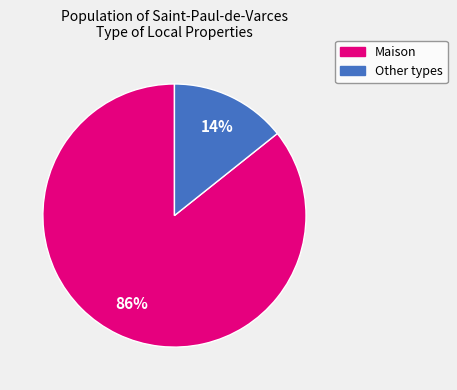

To the nearest percent, what is the average slice percentage?

50%